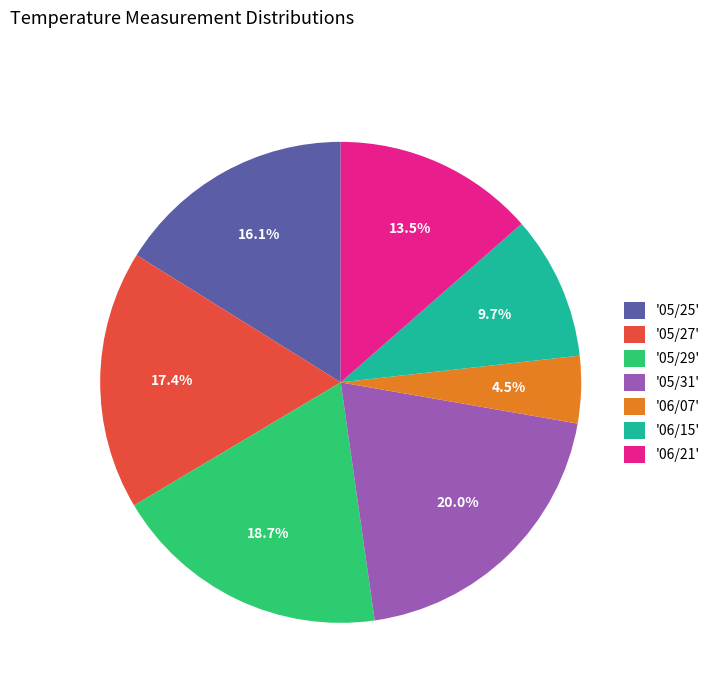

Is there any slice that represents more than half of the pie?

No